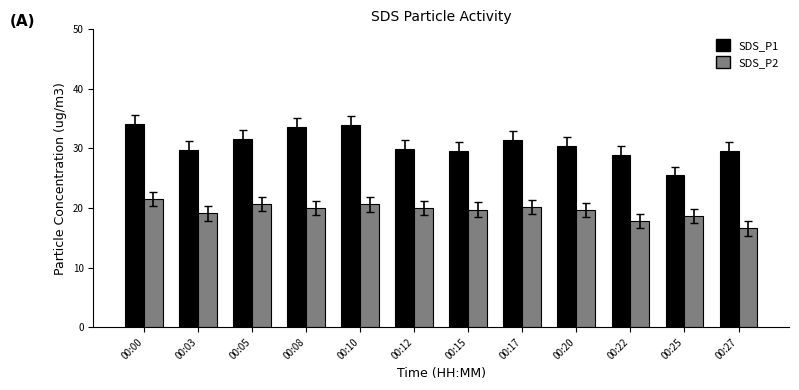

Are the bars grouped side by side (vs. stacked)?

Yes